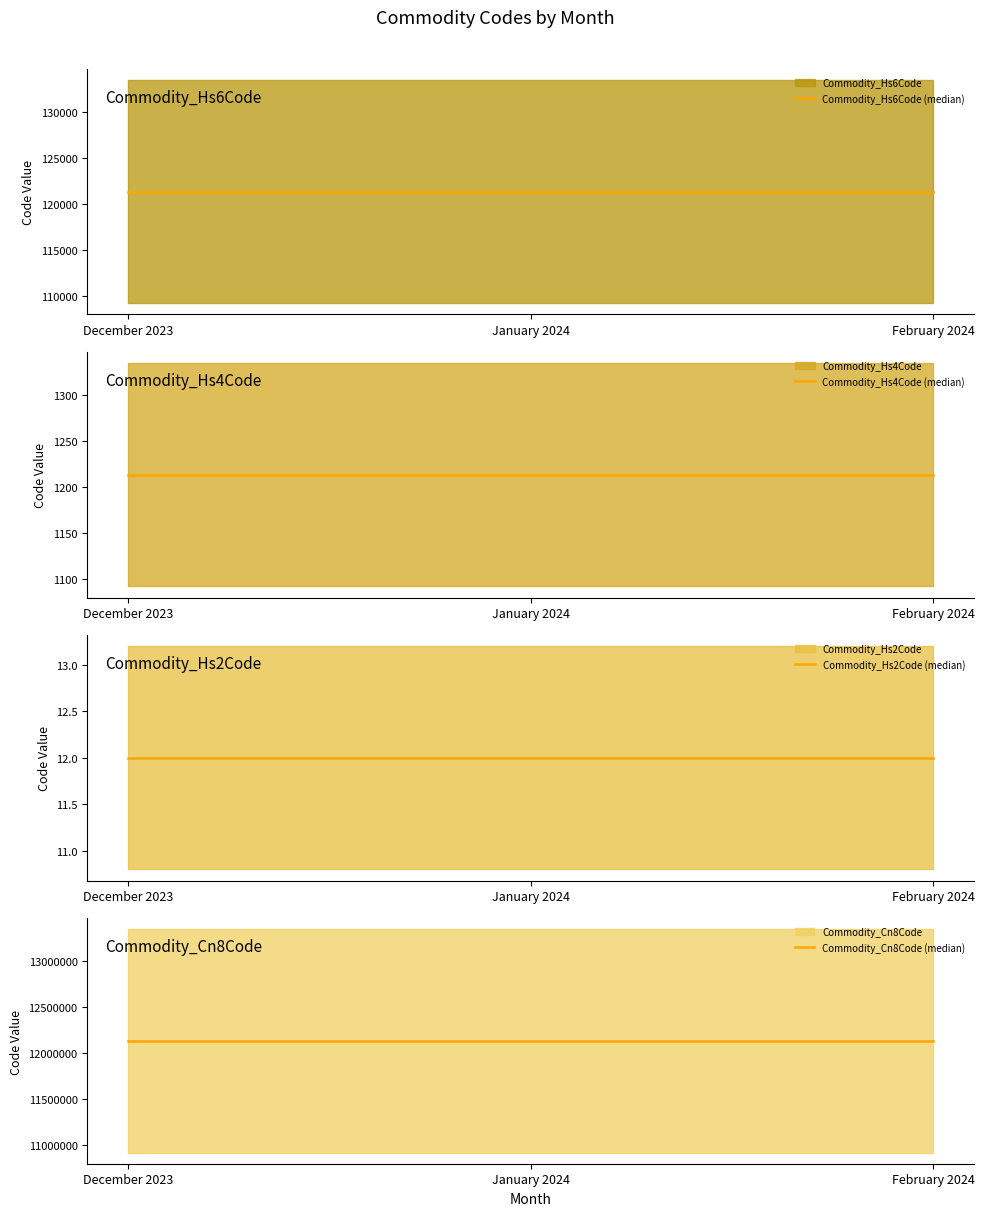

What position from the left is February 2024?

3